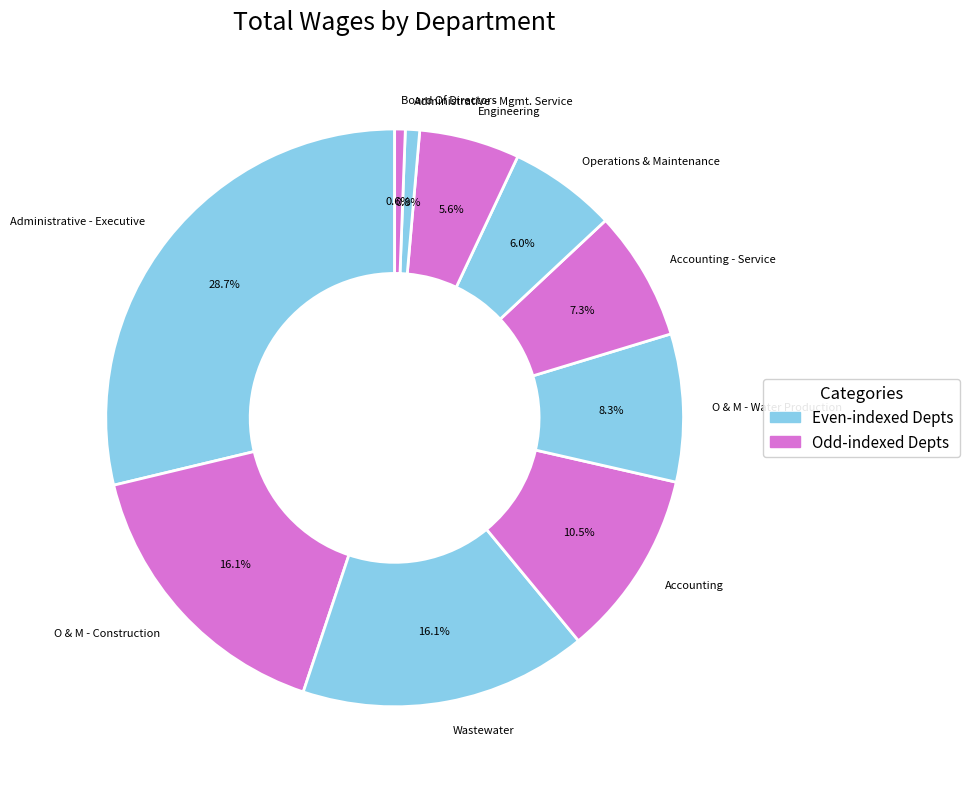

The Accounting slice represents 4% of the pie. True or false?

False